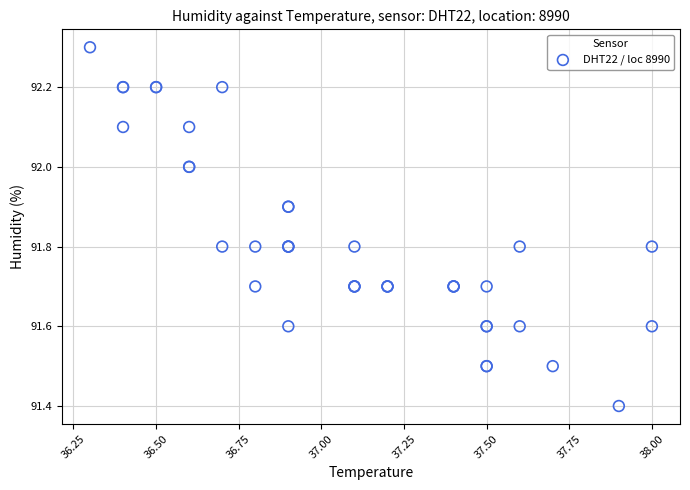

What Y value in the scatter plot is closest to 91?

91.4